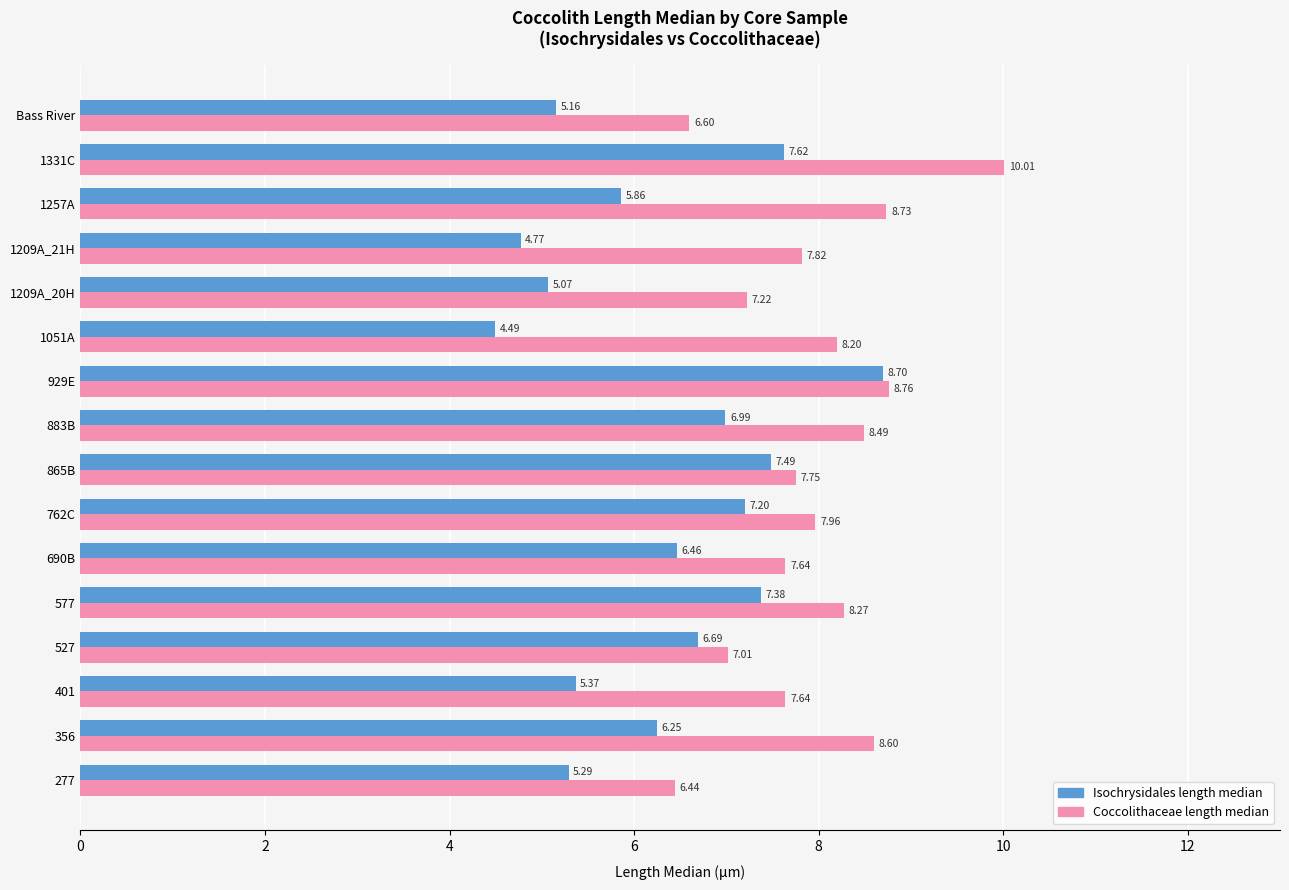

What is the difference between the Isochrysidales length median values at 1051A and 356?

1.8